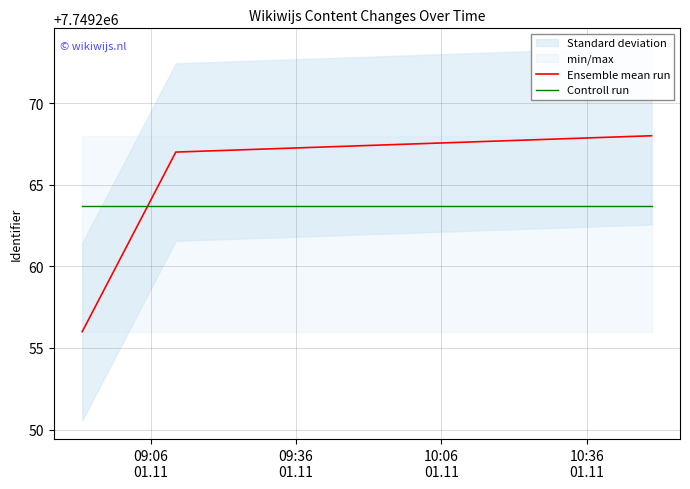

What is the maximum value for Ensemble mean run?

7749268.0